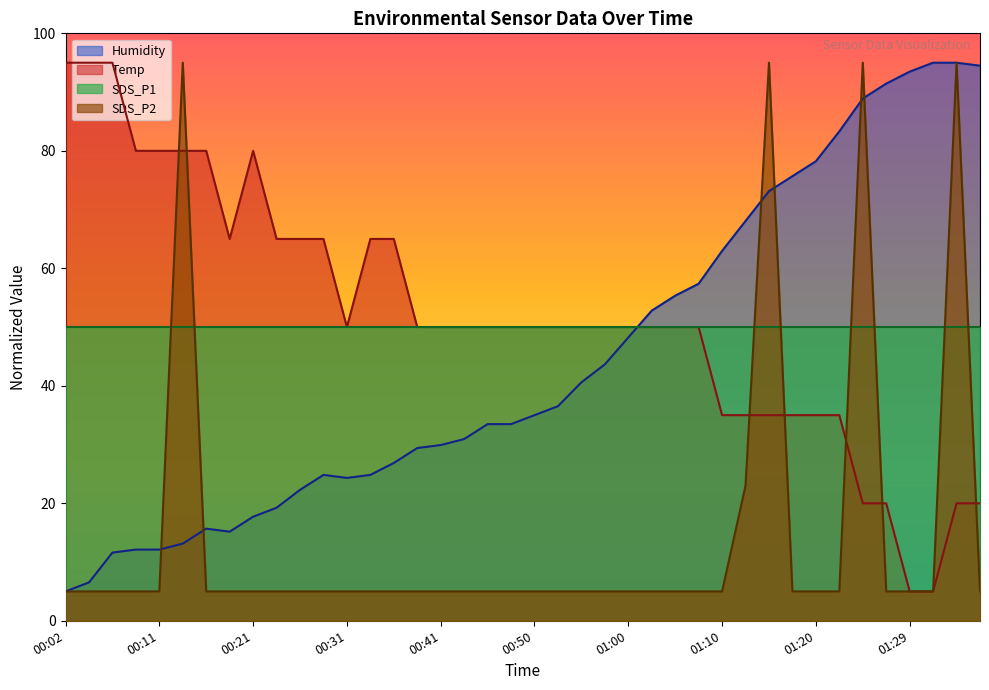

What is the sum of the Humidity values at 00:33 and 00:48?

58.3